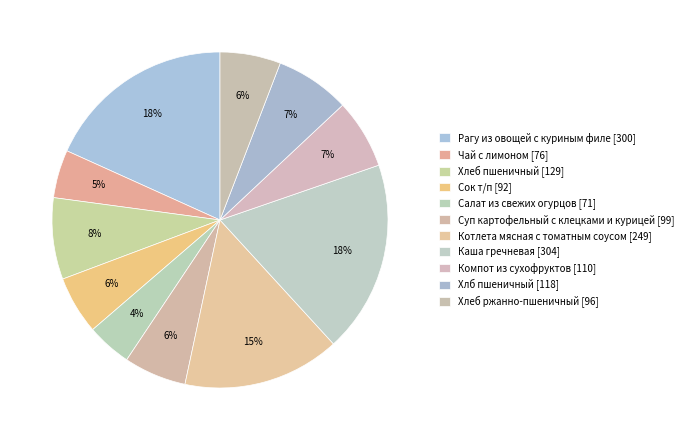

Rank the categories by value from highest to lowest.

Каша гречневая, Рагу из овощей с куриным филе, Котлета мясная с томатным соусом, Хлеб пшеничный, Хлб пшеничный, Компот из сухофруктов, Суп картофельный с клецками и курицей, Хлеб ржанно-пшеничный, Сок т/п, Чай с лимоном, Салат из свежих огурцов